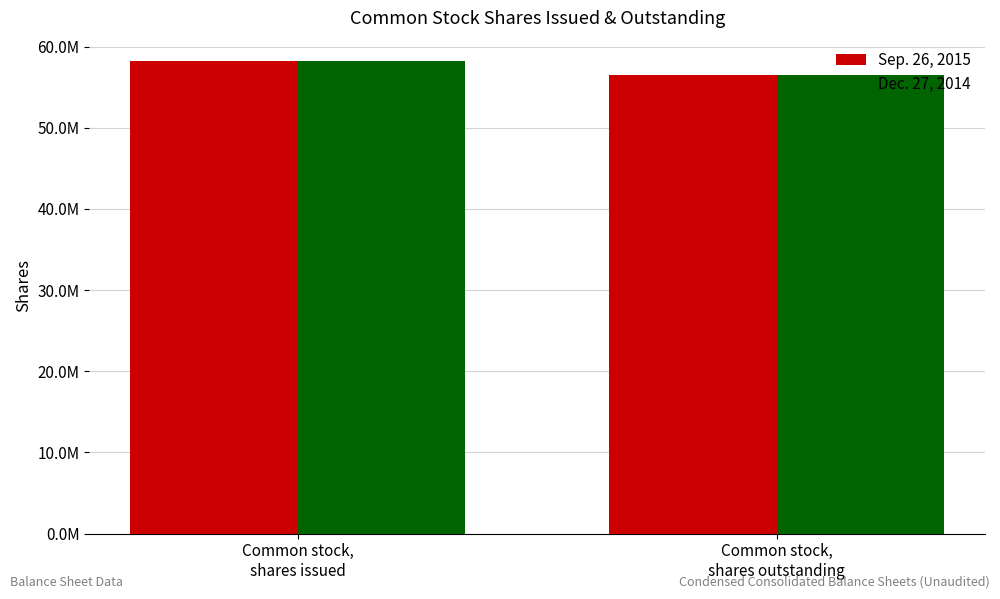

True or false: Sep. 26, 2015 has a value of 14302377 at Common stock,
shares outstanding.

False